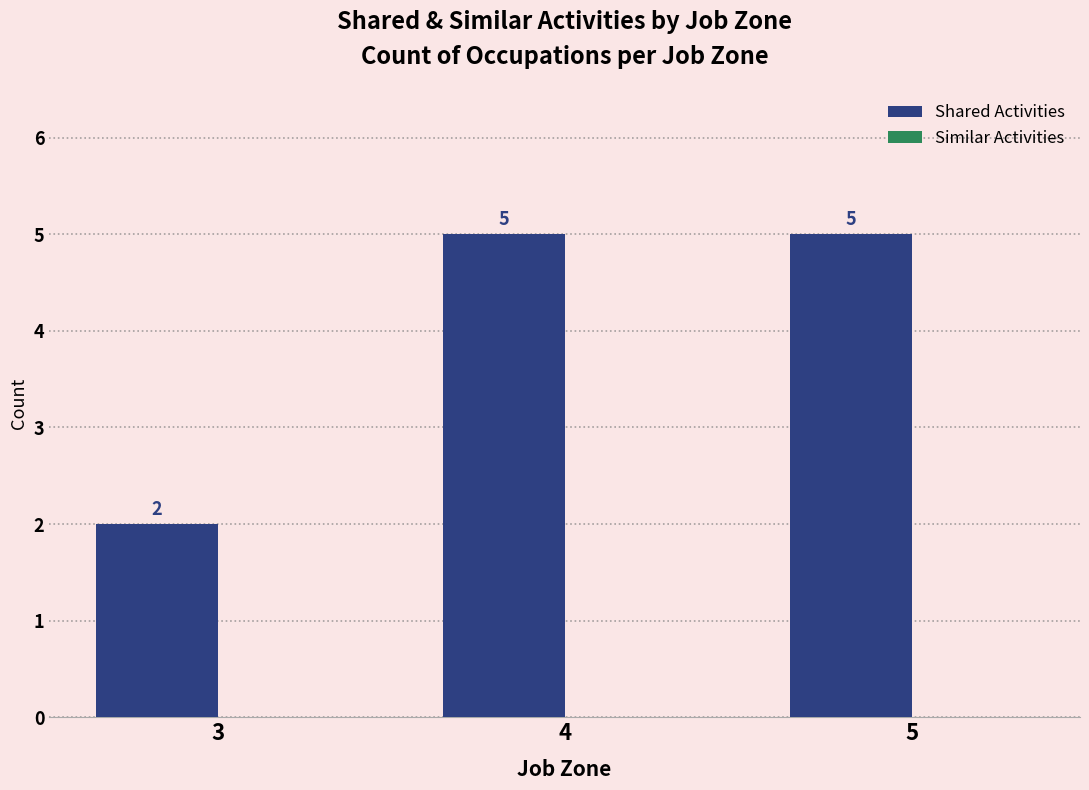

What is the greatest value displayed?

5